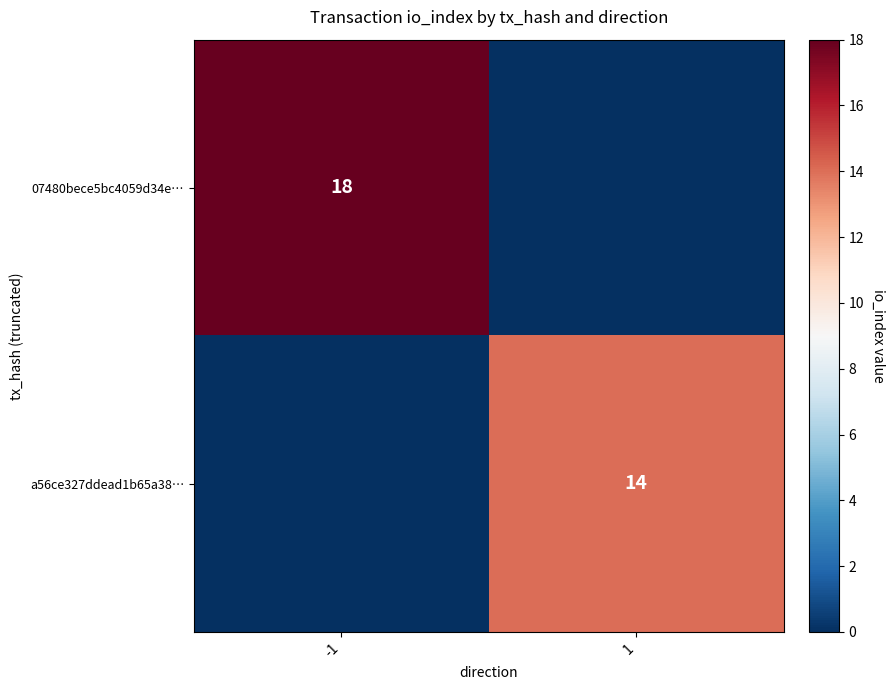

Is the value of a56ce327ddead1b65a38… at 1 greater than the value of 07480bece5bc4059d34e… at -1?

No